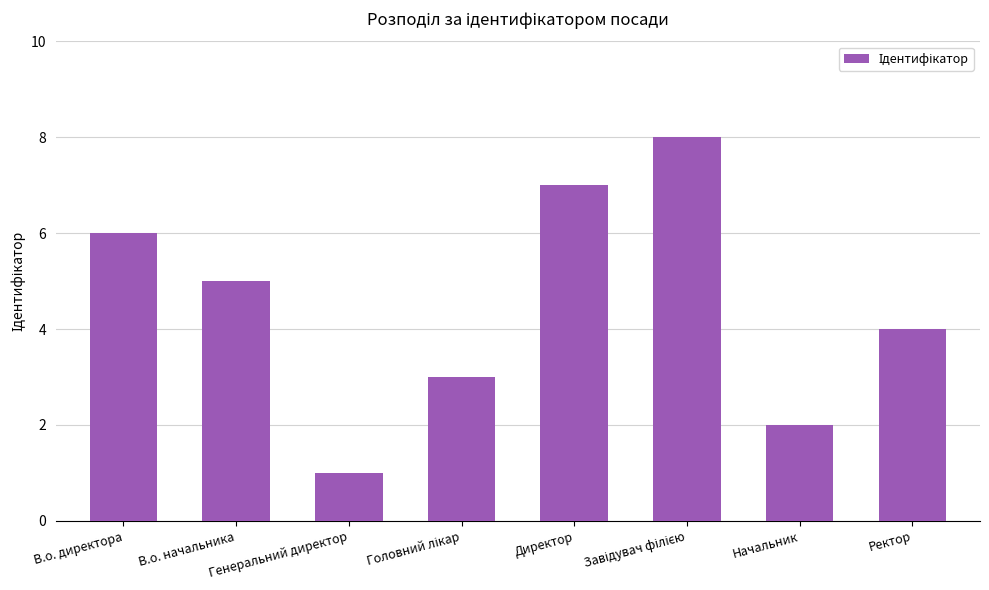

The value at Ректор is 7. True or false?

False